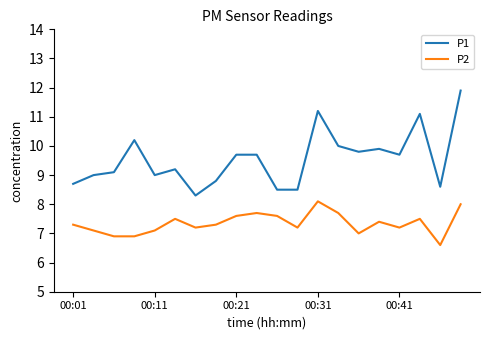

What is the average value of the P1 series?

9.5